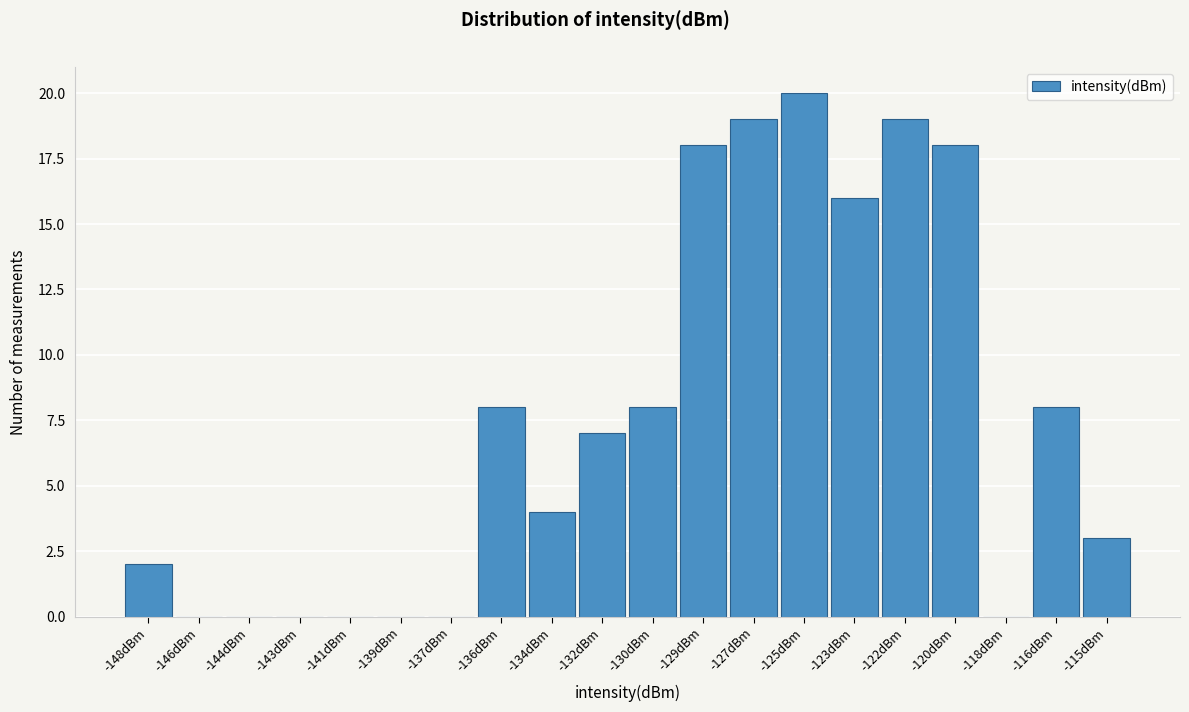

Reading left to right, list all the values displayed in this chart.

-148dBm=2	-146dBm=0	-144dBm=0	-143dBm=0	-141dBm=0	-139dBm=0	-137dBm=0	-136dBm=8	-134dBm=4	-132dBm=7	-130dBm=8	-129dBm=18	-127dBm=19	-125dBm=20	-123dBm=16	-122dBm=19	-120dBm=18	-118dBm=0	-116dBm=8	-115dBm=3